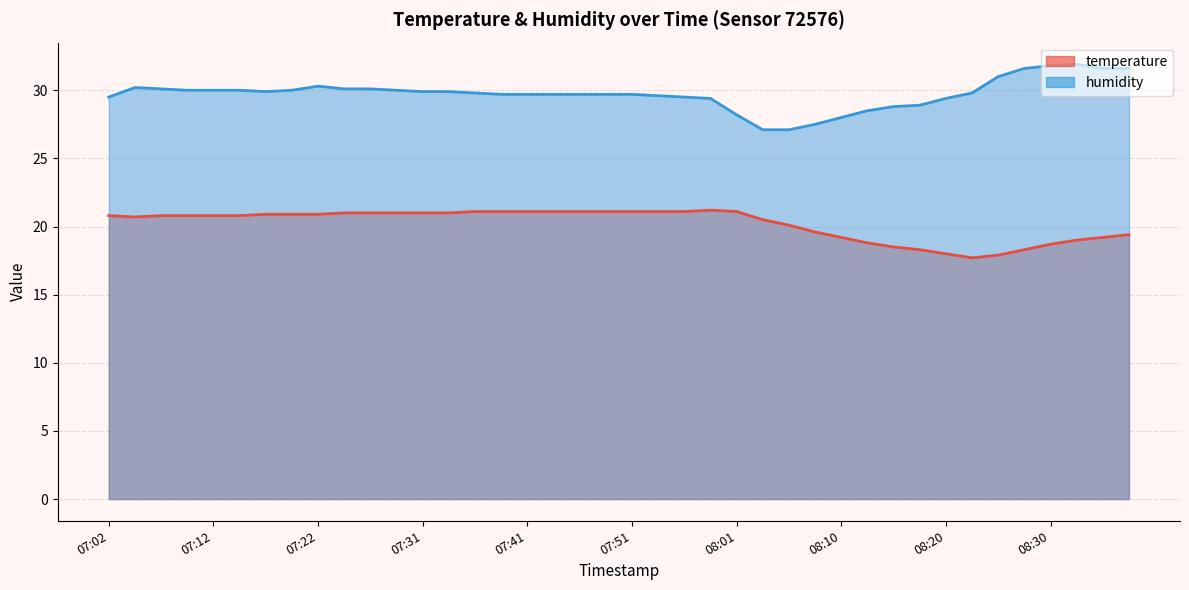

Reading left to right, what are all the values shown in this chart?

temperature: 07:02=20.8	07:05=20.7	07:07=20.8	07:09=20.8	07:12=20.8	07:14=20.8	07:17=20.9	07:19=20.9	07:22=20.9	07:24=21.0	07:26=21.0	07:29=21.0	07:31=21.0	07:34=21.0	07:36=21.1	07:39=21.1	07:41=21.1	07:43=21.1	07:46=21.1	07:48=21.1	07:51=21.1	07:53=21.1	07:56=21.1	07:58=21.2	08:01=21.1	08:03=20.5	08:05=20.1	08:08=19.6	08:10=19.2	08:13=18.8	08:15=18.5	08:18=18.3	08:20=18.0	08:23=17.7	08:25=17.9	08:28=18.3	08:30=18.7	08:33=19.0	08:35=19.2	08:38=19.4
humidity: 07:02=29.5	07:05=30.2	07:07=30.1	07:09=30.0	07:12=30.0	07:14=30.0	07:17=29.9	07:19=30.0	07:22=30.3	07:24=30.1	07:26=30.1	07:29=30.0	07:31=29.9	07:34=29.9	07:36=29.8	07:39=29.7	07:41=29.7	07:43=29.7	07:46=29.7	07:48=29.7	07:51=29.7	07:53=29.6	07:56=29.5	07:58=29.4	08:01=28.2	08:03=27.1	08:05=27.1	08:08=27.5	08:10=28.0	08:13=28.5	08:15=28.8	08:18=28.9	08:20=29.4	08:23=29.8	08:25=31.0	08:28=31.6	08:30=31.8	08:33=31.9	08:35=31.6	08:38=31.6